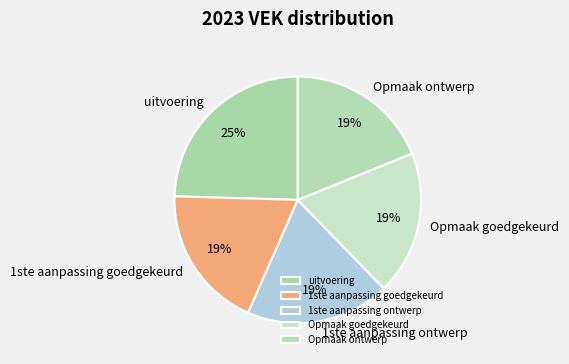

Which has a higher value, uitvoering or 1ste aanpassing ontwerp?

uitvoering